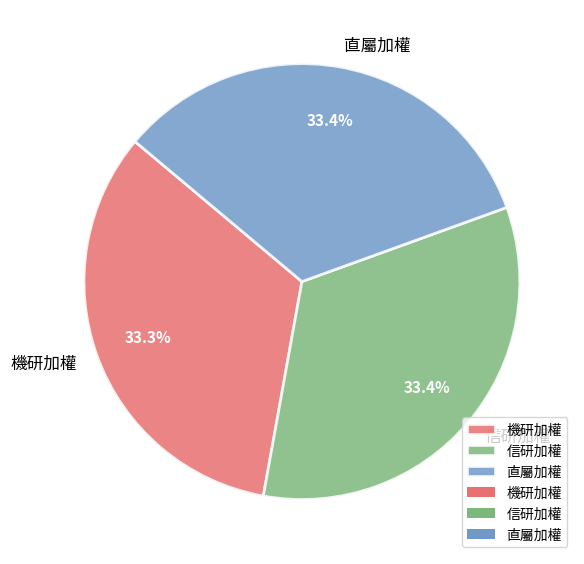

How many segments does this pie chart have?

3